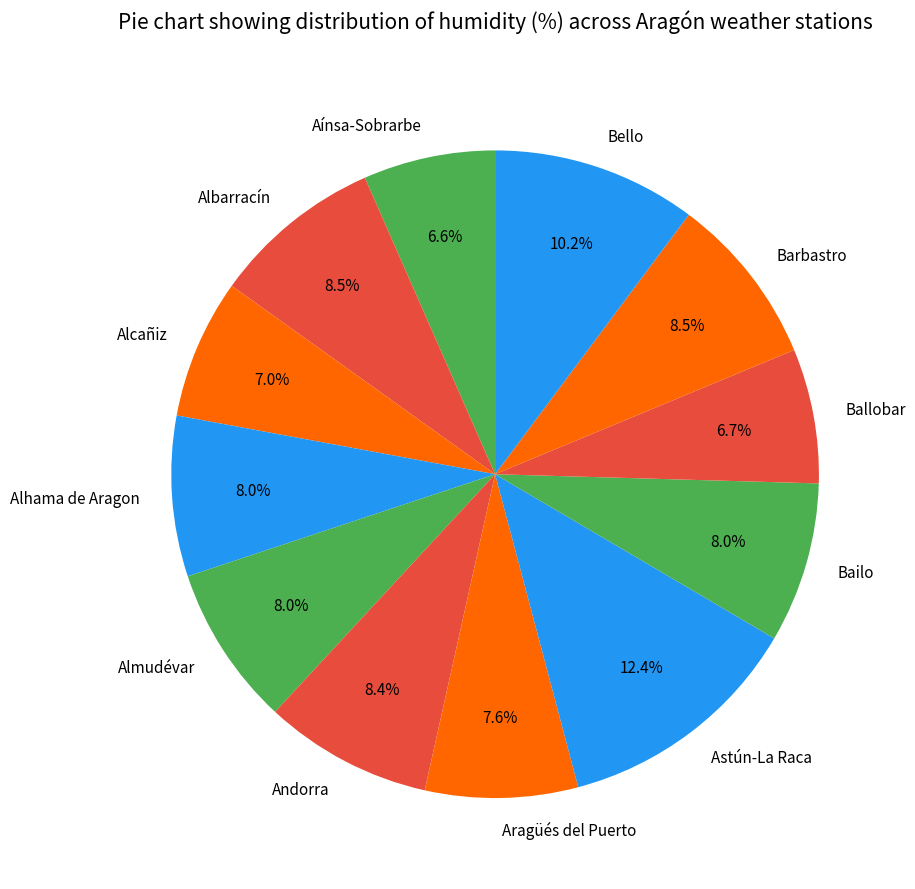

Is Bailo the majority of the pie?

No